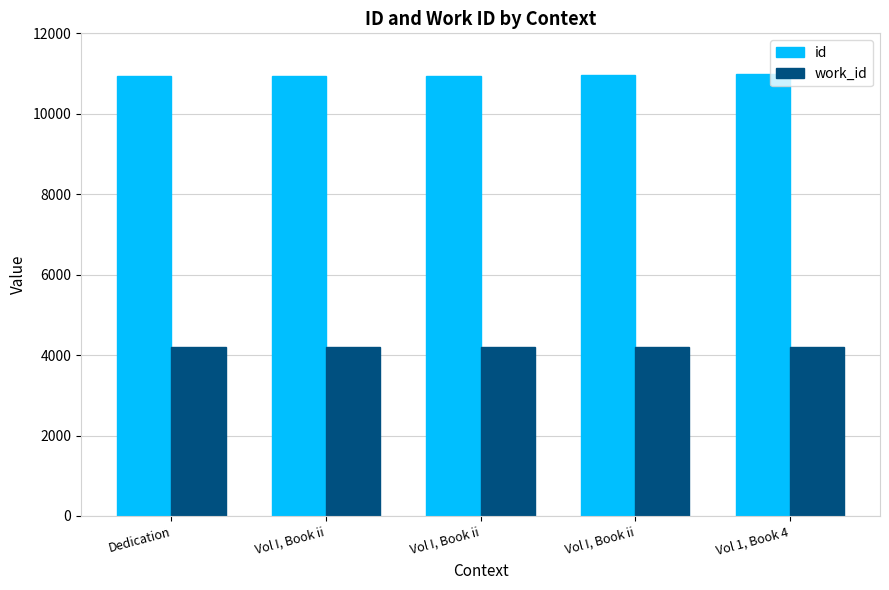

How many bars are there in each group?

2